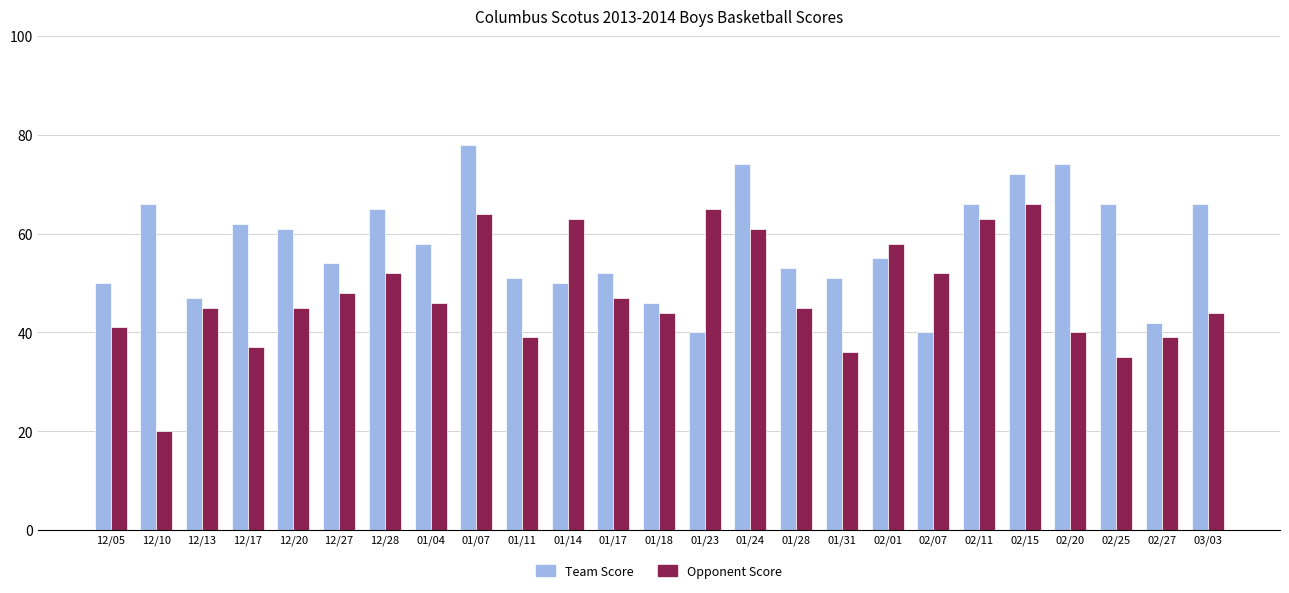

Where is Team Score nearest to the value 59?

01/04